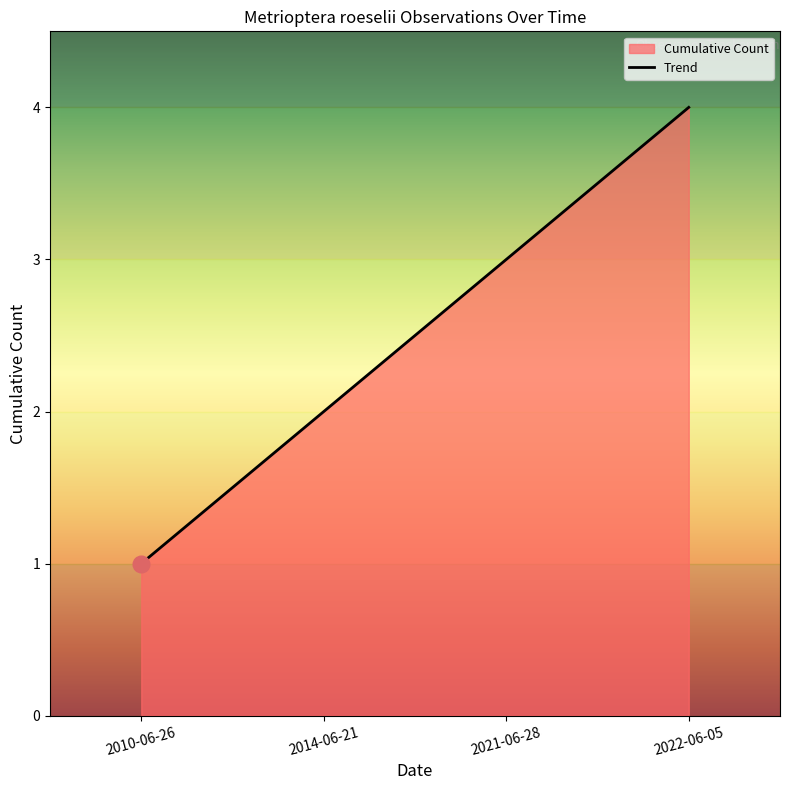

Where is the data nearest to the value 2?

2014-06-21